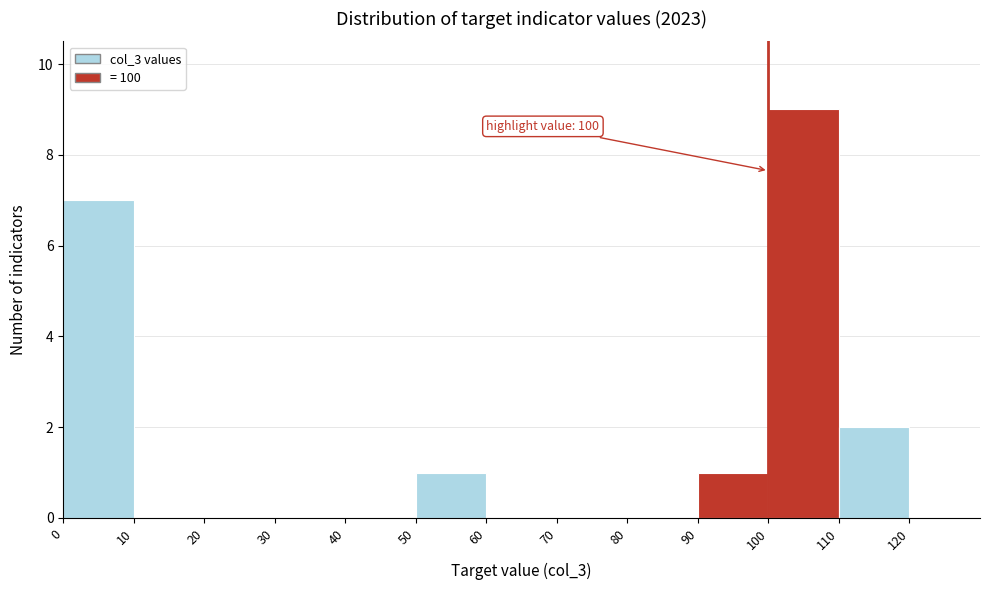

Over which range of the x-axis is the bar tallest?

100 to 110